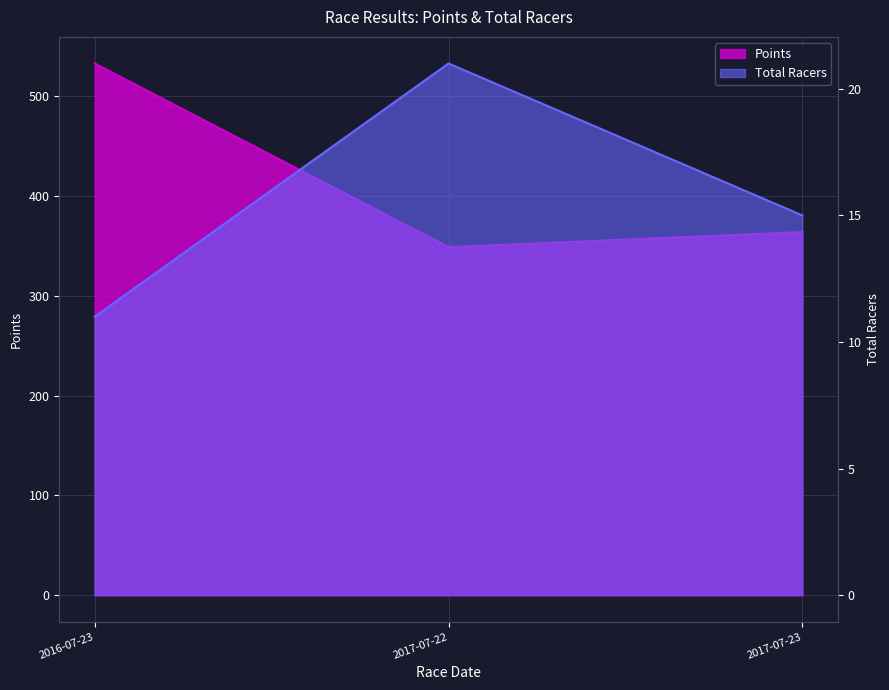

How many data points does each series have?

3